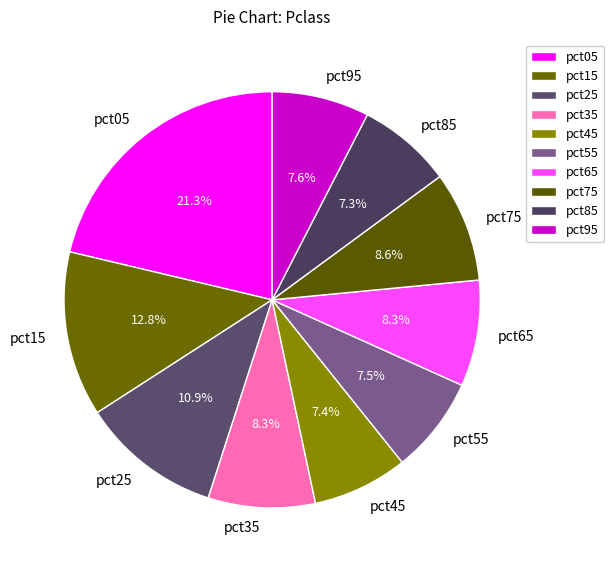

Count the number of slices in the pie.

10